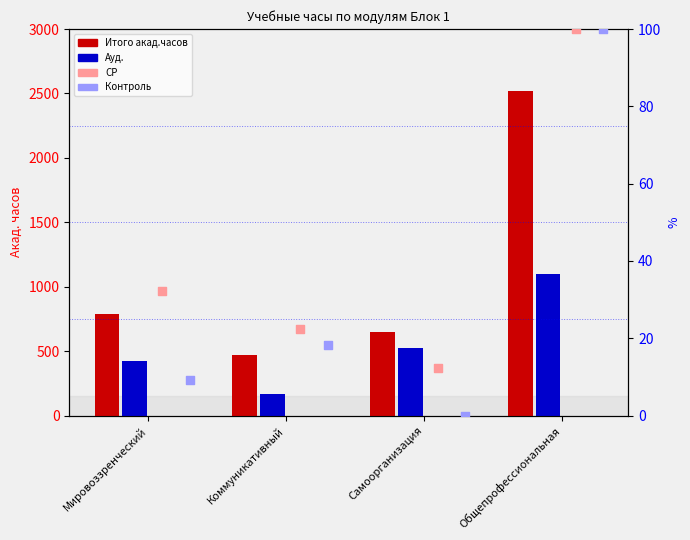

Which series has the largest Y range (max minus min)?

Итого акад.часов